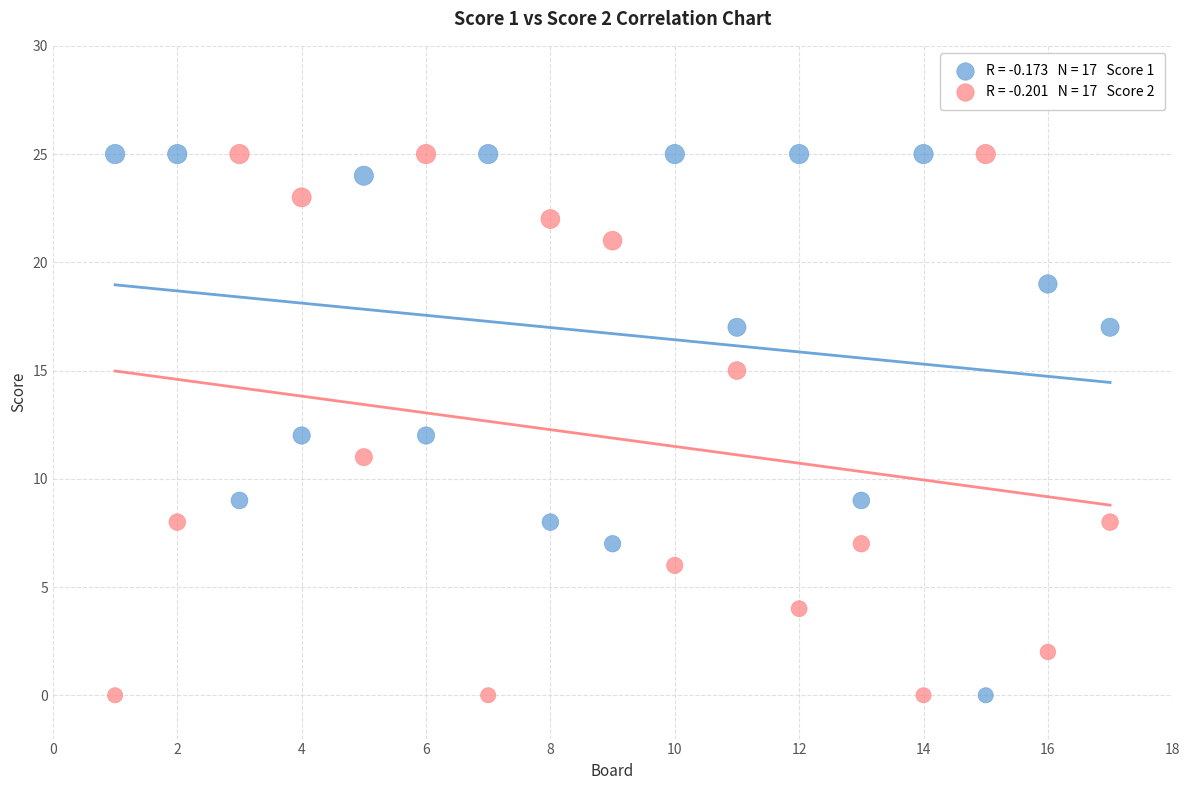

Across all data points, what is the range of X values (max minus min)?

16